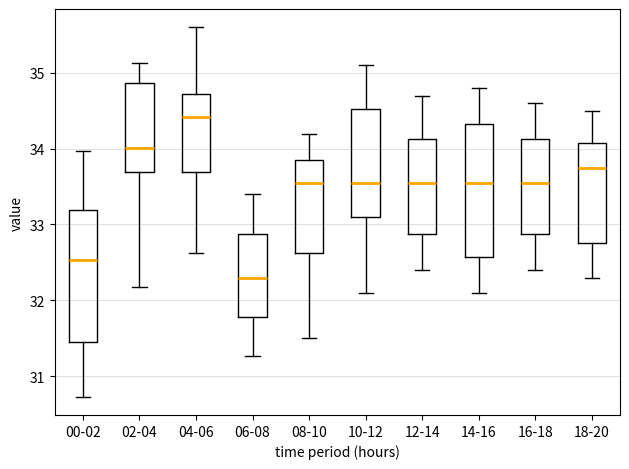

Which box's median line is the highest?

04-06